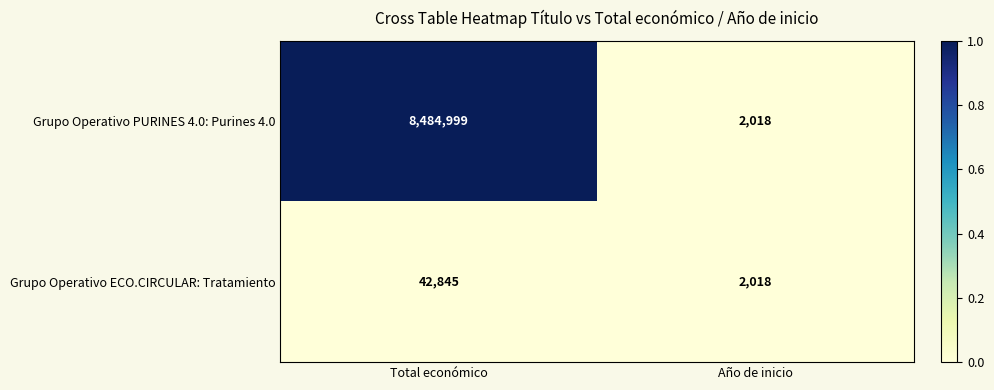

Reading left to right, list all the values displayed in this chart.

Grupo Operativo PURINES 4.0: Purines 4.0: Total económico=8484999	Año de inicio=2018
Grupo Operativo ECO.CIRCULAR: Tratamiento: Total económico=42845	Año de inicio=2018